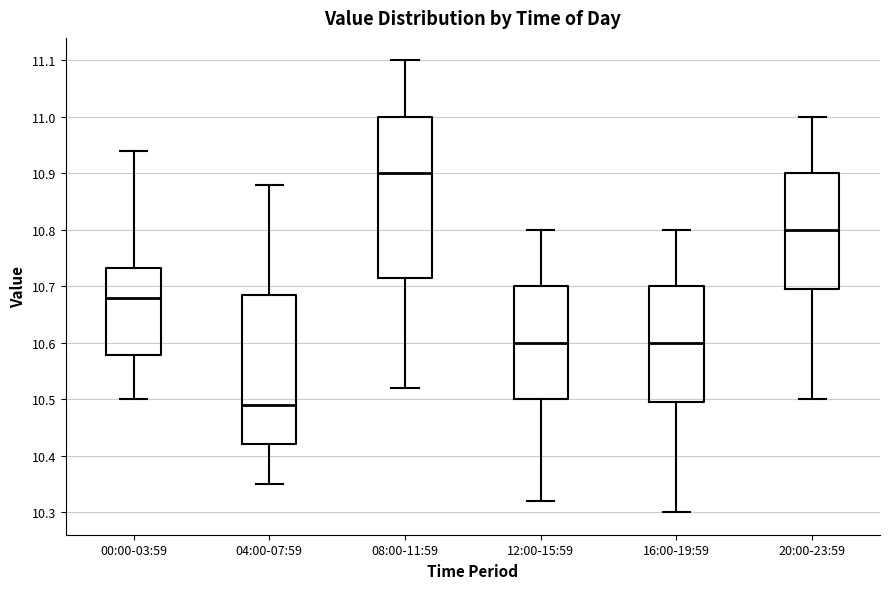

Which box's median line is the highest?

08:00-11:59